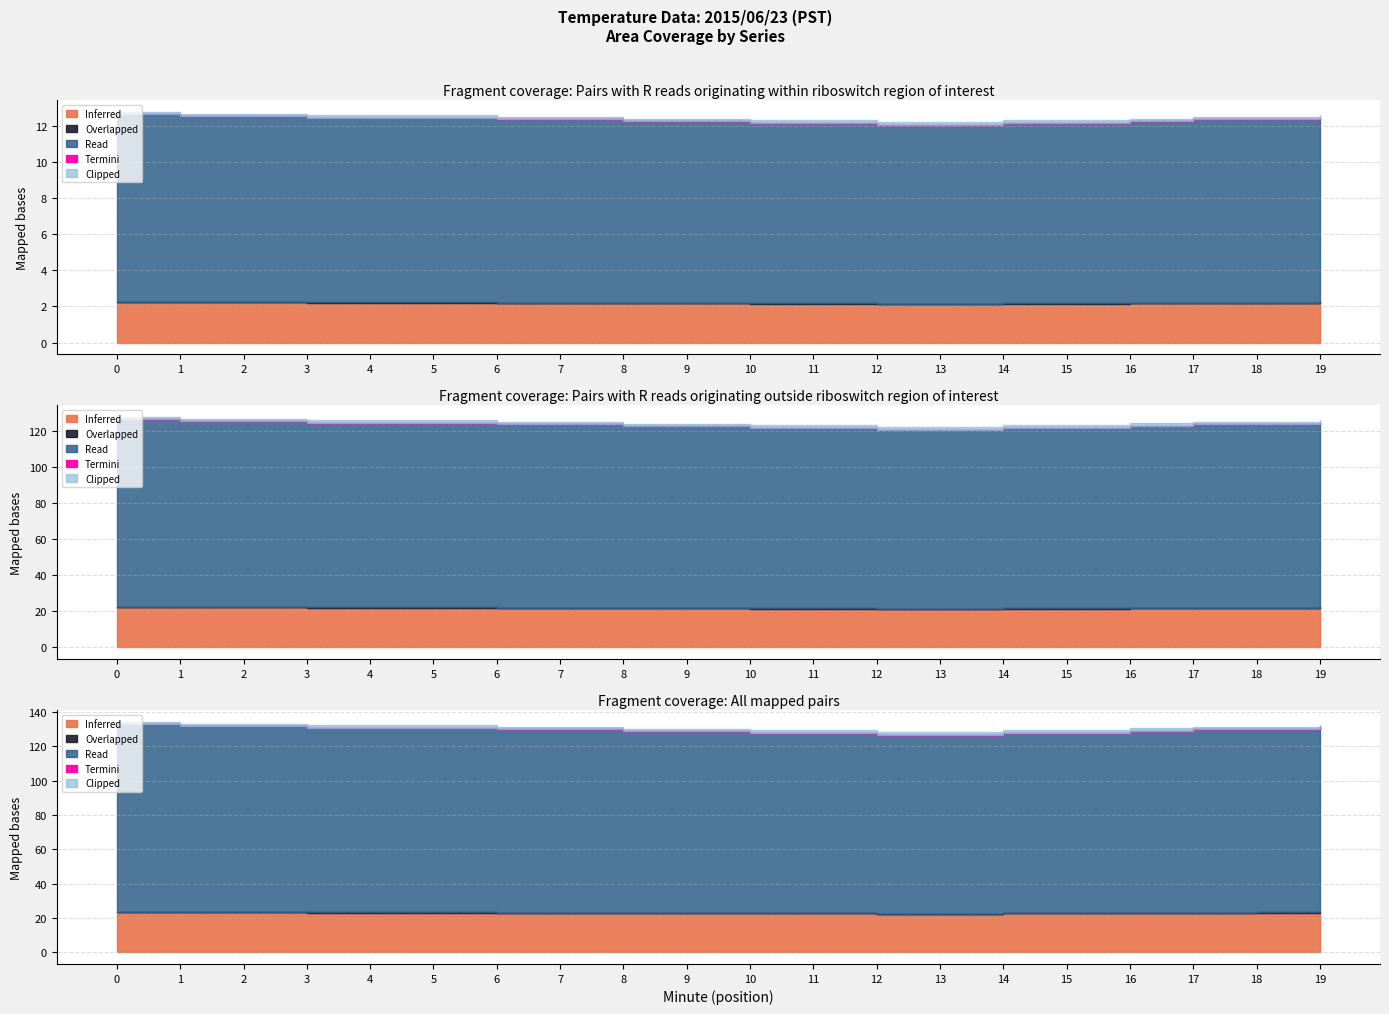

Read the Termini value at 9.

0.1